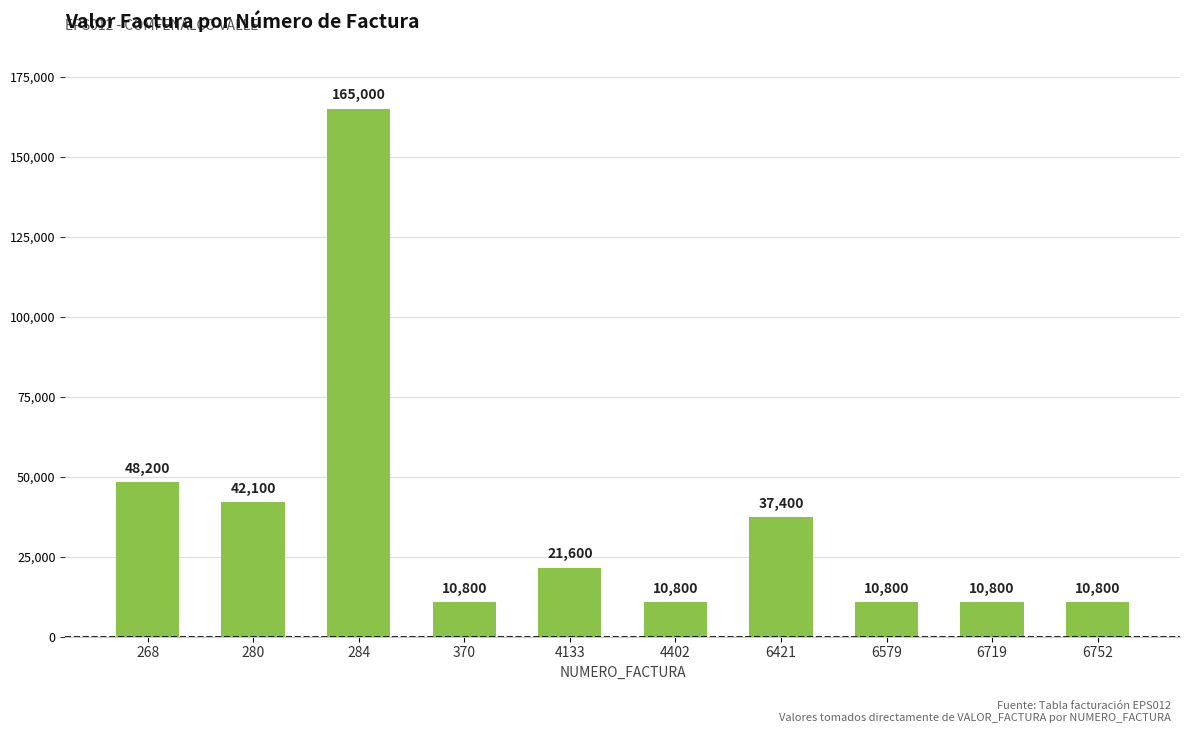

What is the sum of all values?

368300